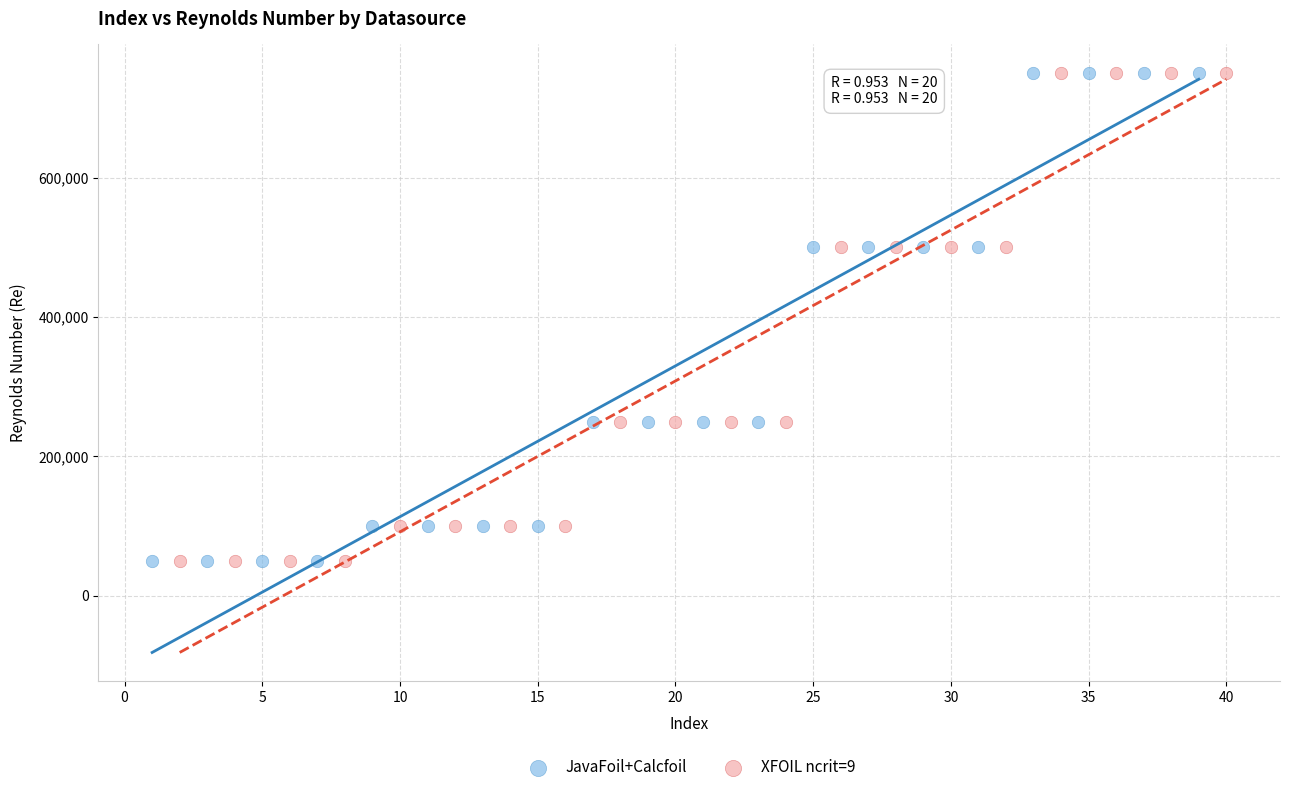

What are all the series names shown in the legend?

JavaFoil+Calcfoil, XFOIL ncrit=9